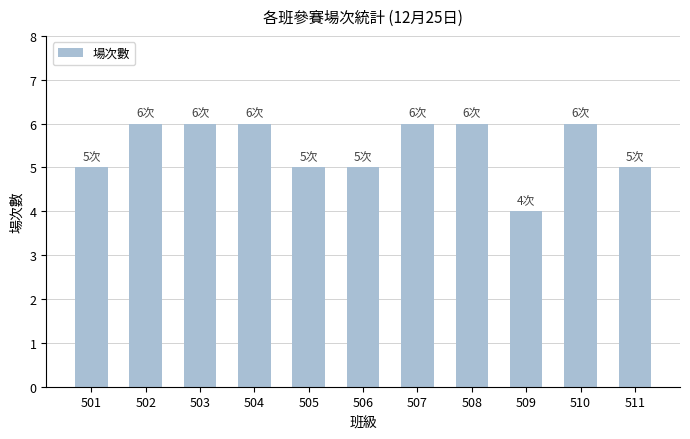

Is it true that the value at 510 is 9?

False